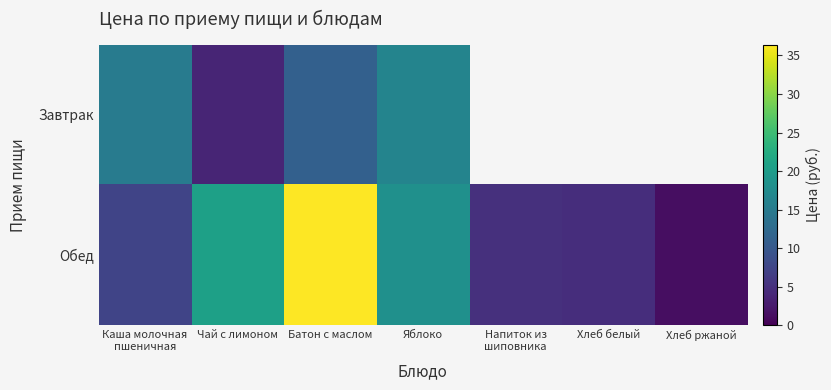

What is the approximate value of Обед at Батон с маслом?

36.4